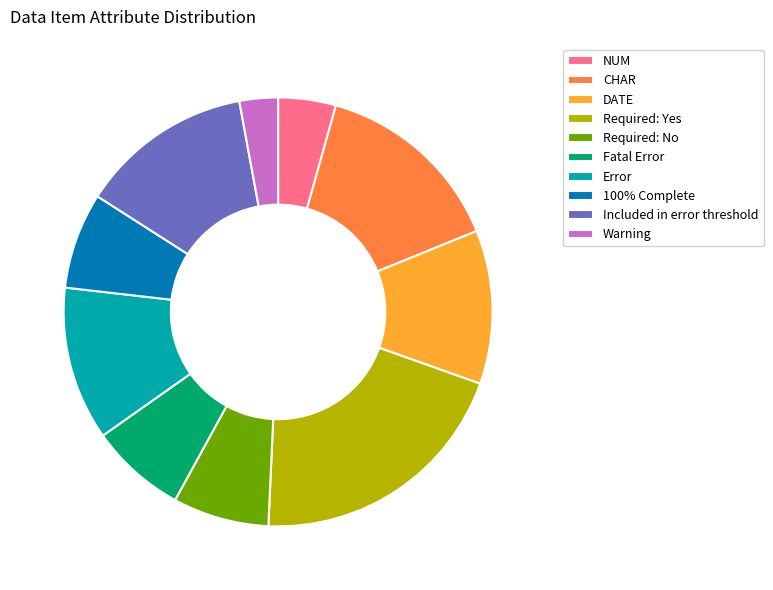

Is there any slice that represents more than half of the pie?

No